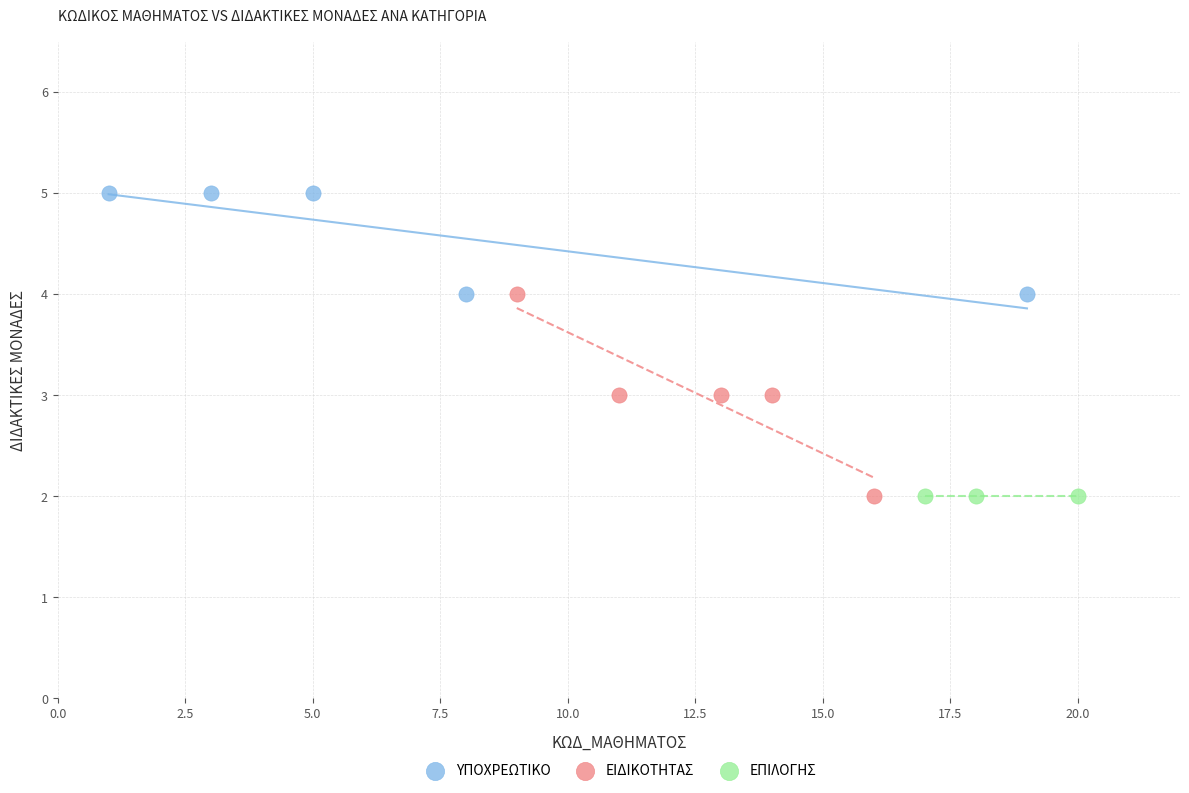

Which series reaches the maximum Y coordinate?

ΥΠΟΧΡΕΩΤΙΚΟ